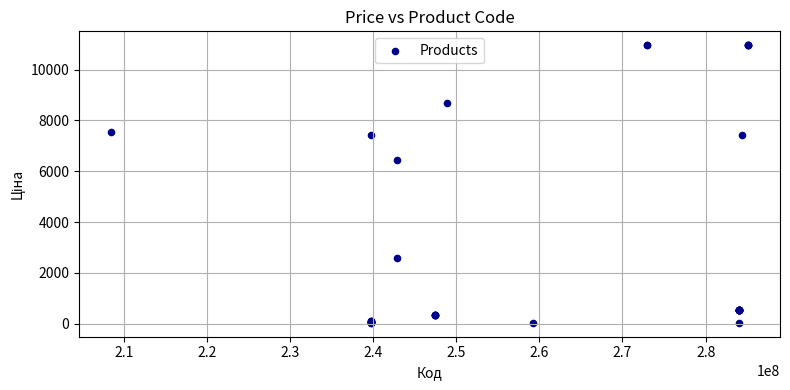

What Y value in the scatter plot is closest to 5497?

6437.4